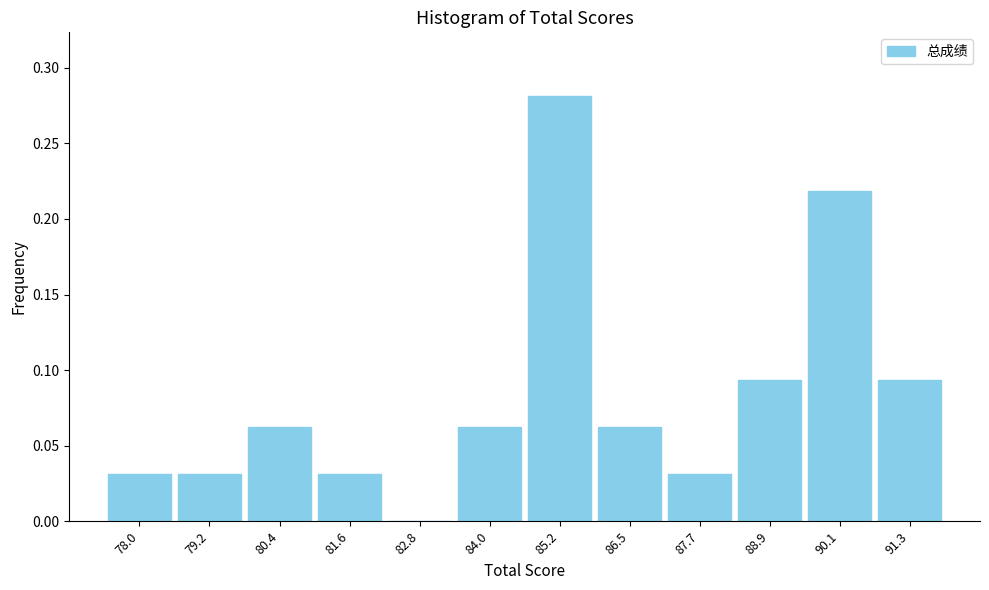

Which range on the x-axis has the tallest bar?

84.6 to 85.8